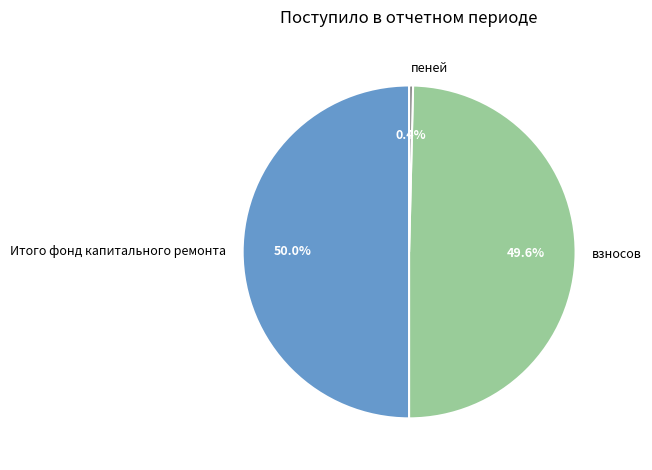

True or false: пеней accounts for 7% of the total.

False